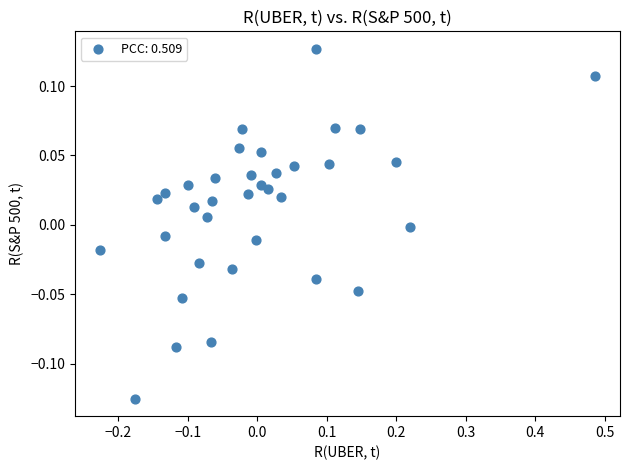

What is the range of X values (max minus min)?

0.7